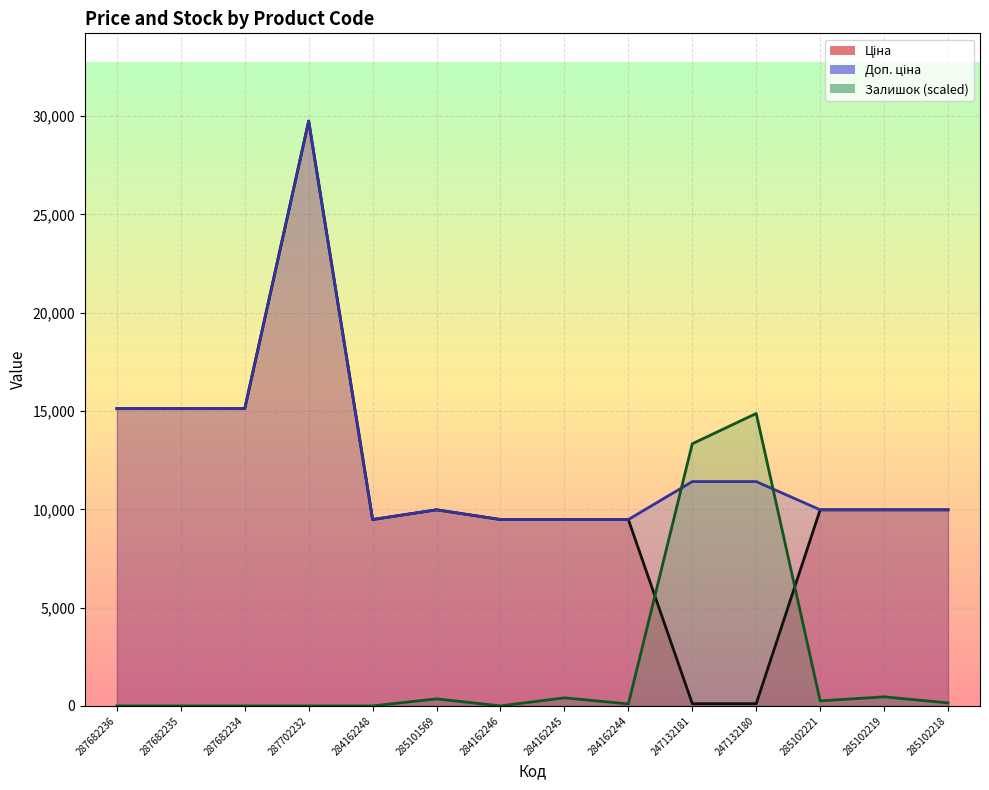

Which series changed the most between 287682236 and 247132180?

Ціна